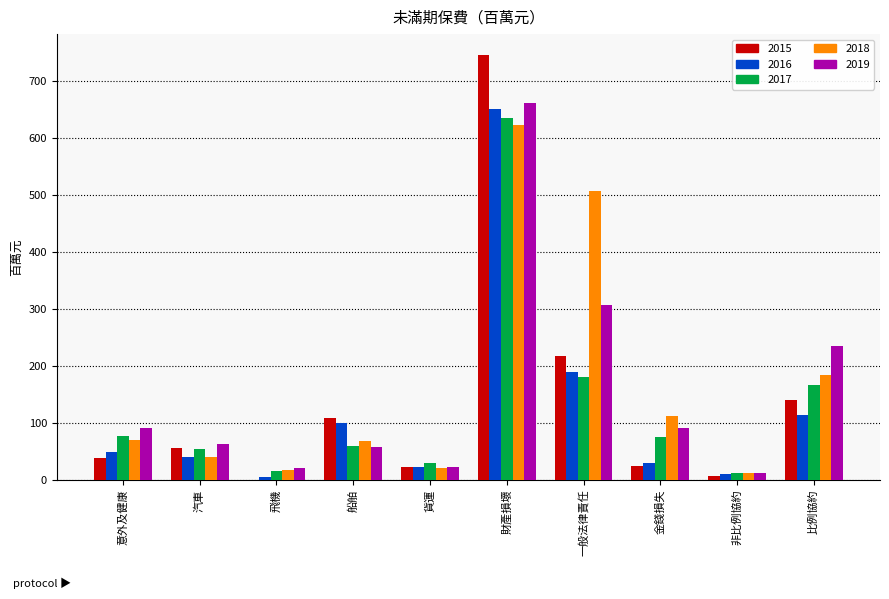

What is the sum of the 2018 values at 財產損壞 and 貨運?

644.3